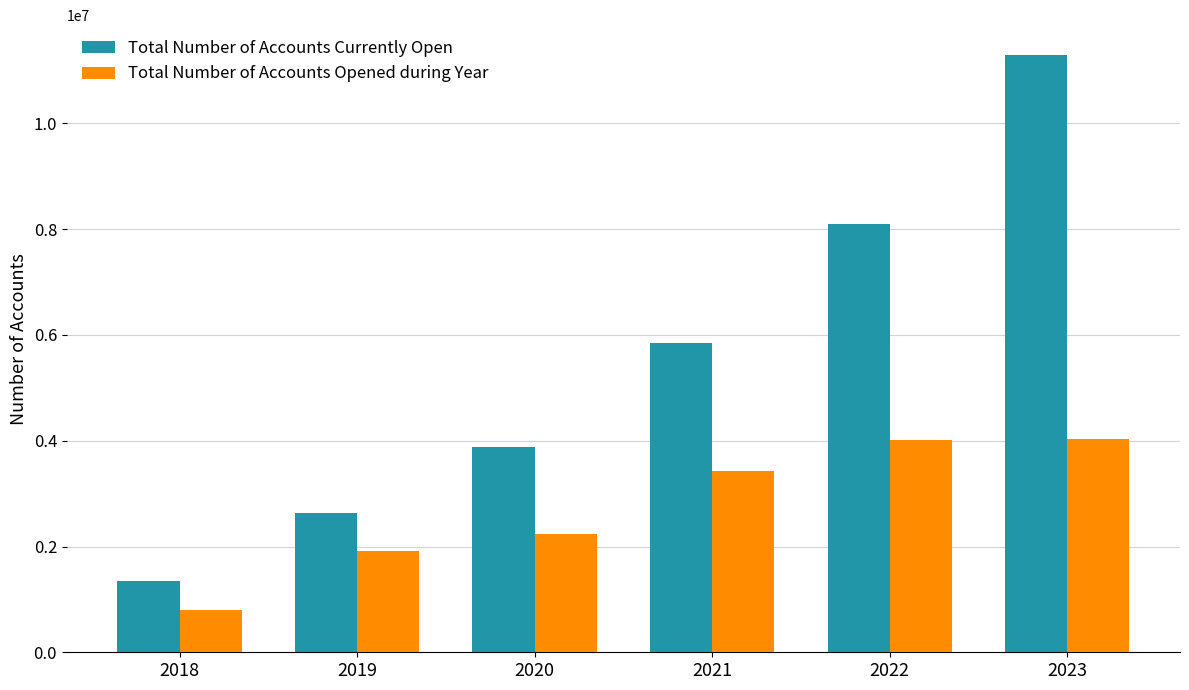

At which category does the chart reach its minimum across all series?

2018